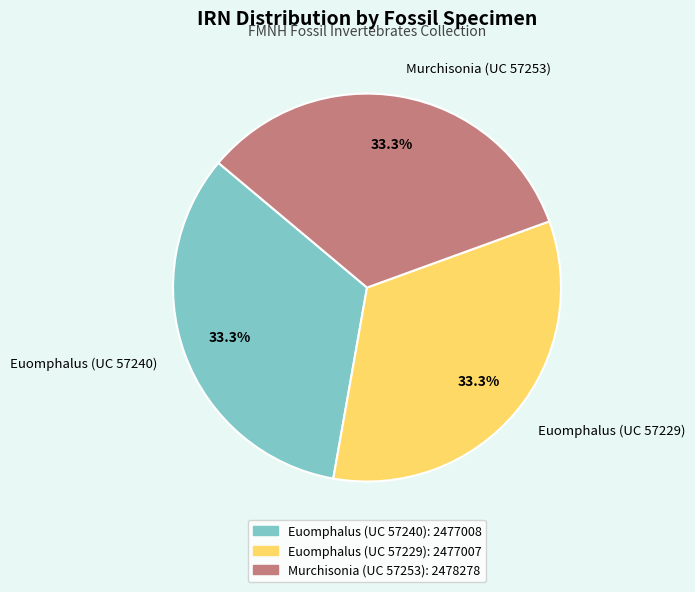

Is there a majority slice in this chart?

No